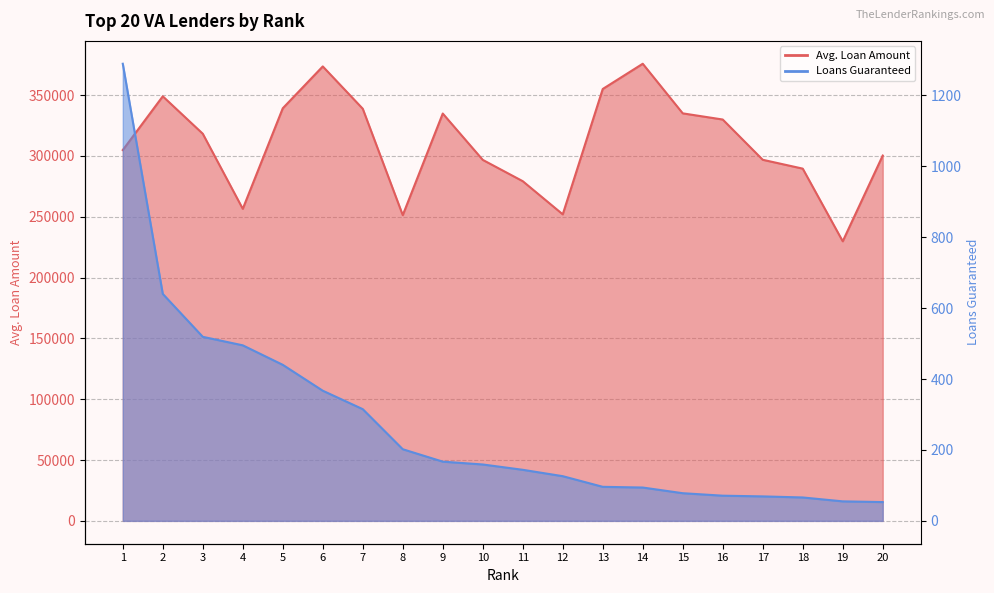

What is the average value of the Loans Guaranteed series?

272